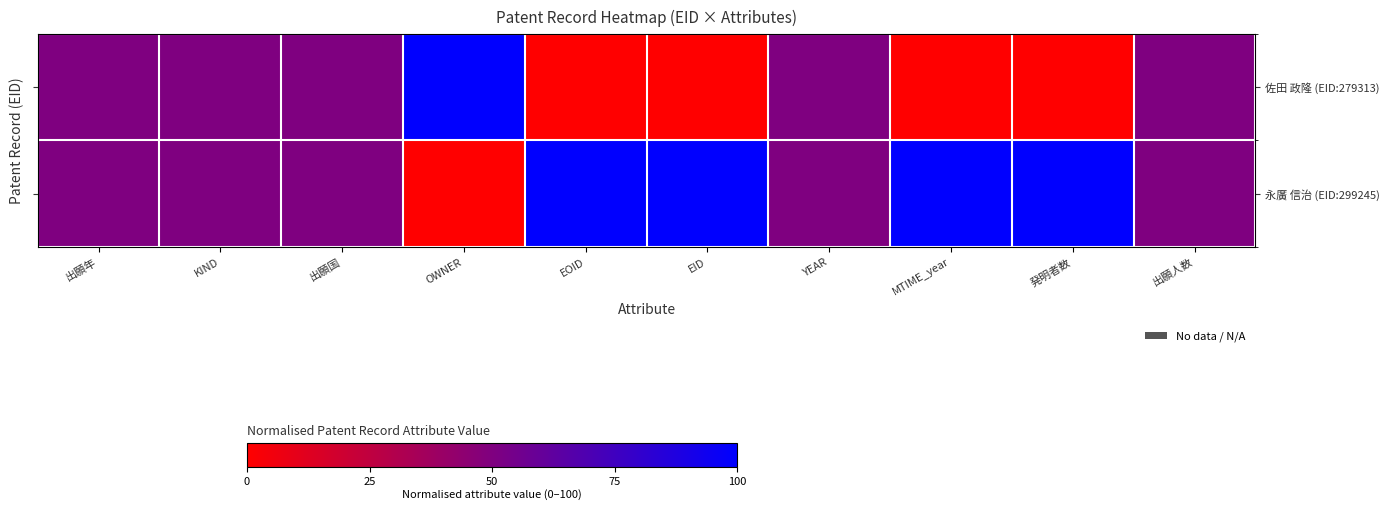

Reading right to left, extract all data points from this chart.

佐田 政隆 (EID:279313): 出願人数=50	発明者数=0	MTIME_year=0	YEAR=50	EID=0	EOID=0	OWNER=100	出願国=50	KIND=50	出願年=50
永廣 信治 (EID:299245): 出願人数=50	発明者数=100	MTIME_year=100	YEAR=50	EID=100	EOID=100	OWNER=0	出願国=50	KIND=50	出願年=50